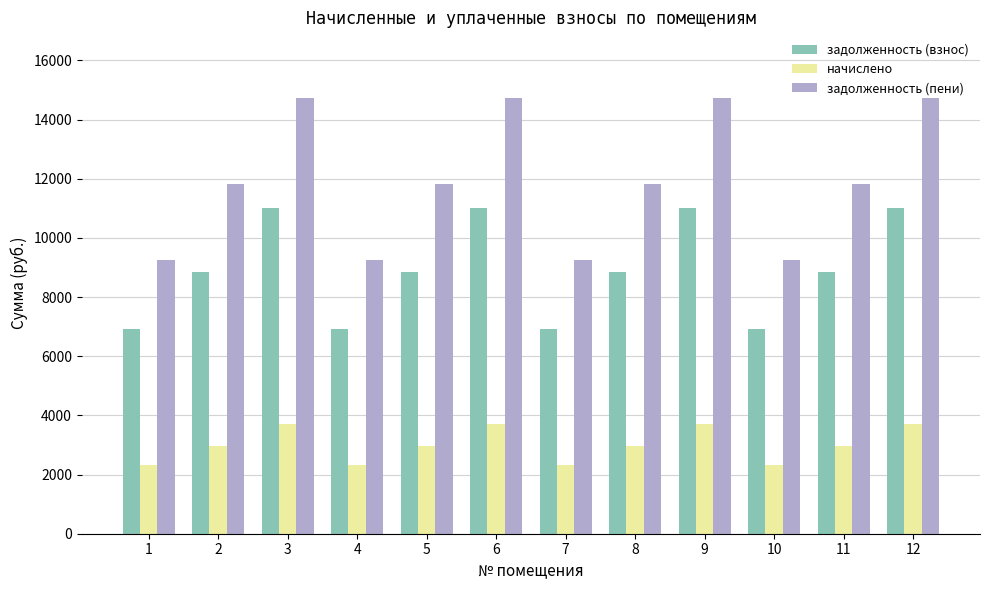

Is the value of задолженность (взнос) at 7 greater than the value of задолженность (пени) at 9?

No